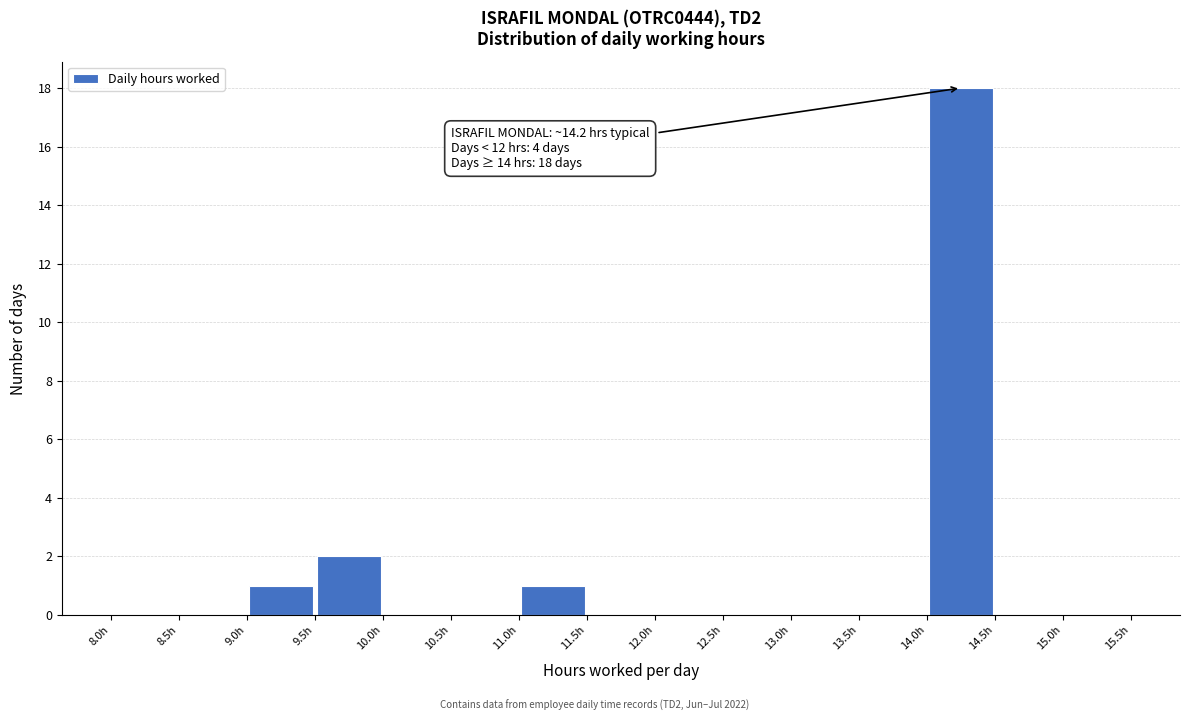

Over which range of the x-axis is the bar tallest?

14.0 to 14.5